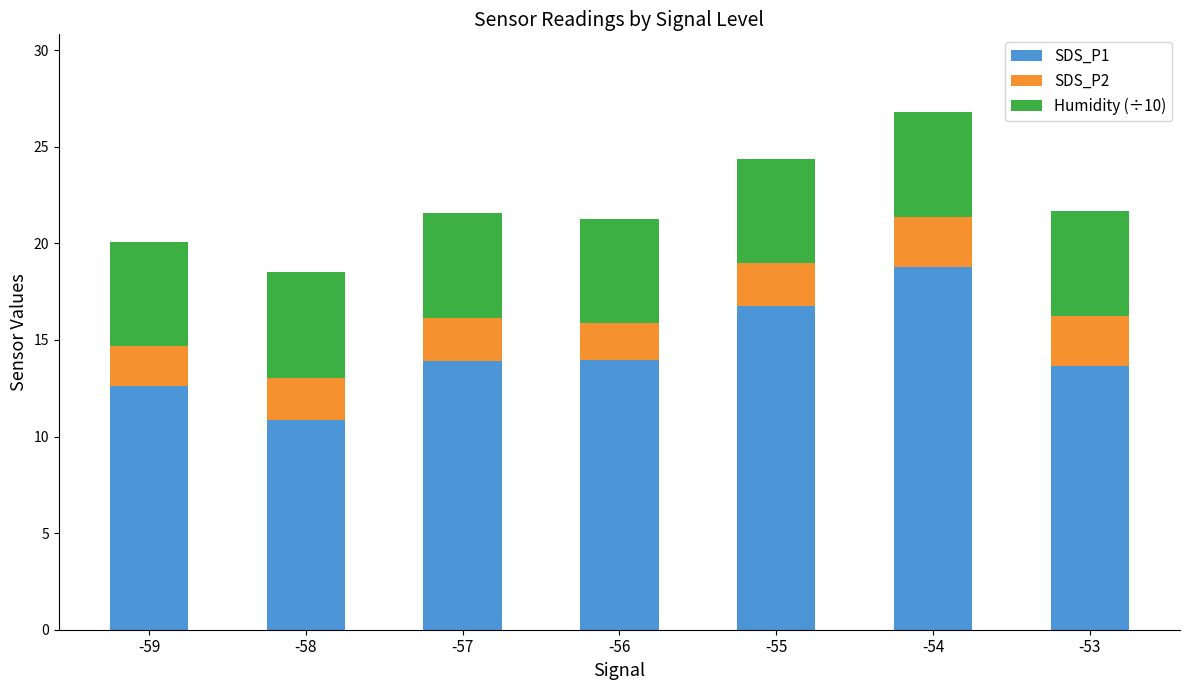

What is the total value across all series at -59?

20.1